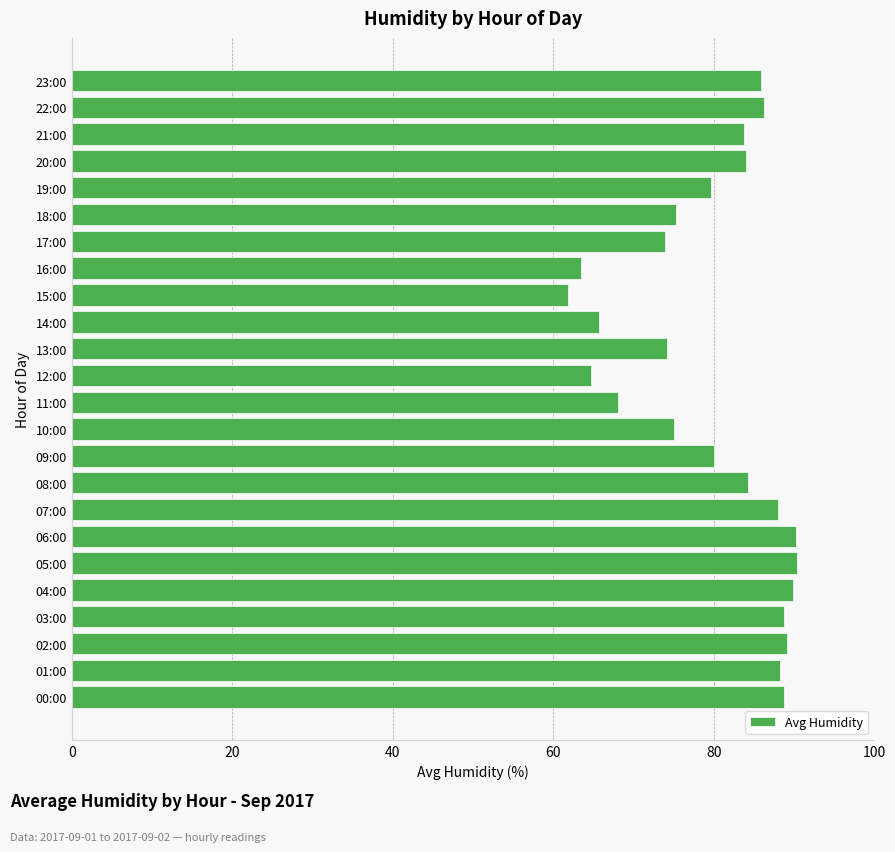

True or false: the data shows 75.3 at 18:00.

True